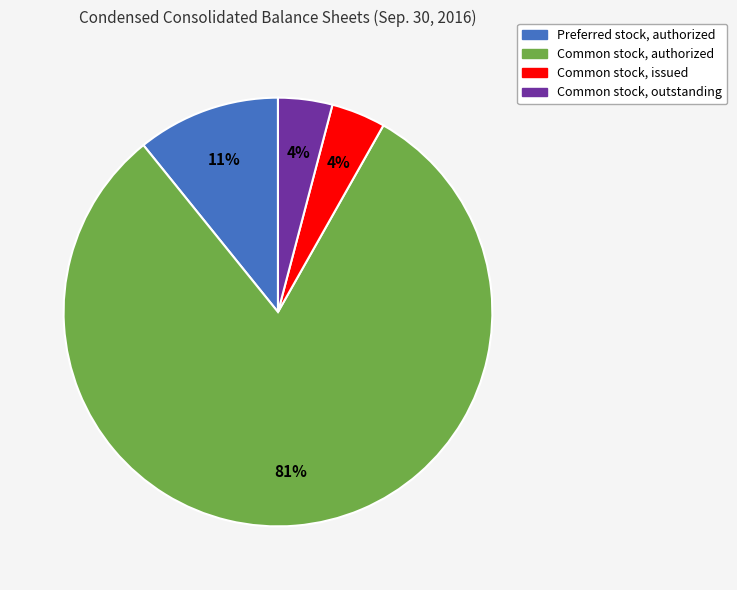

To the nearest percent, what is the difference between the largest and smallest slice percentages?

77%